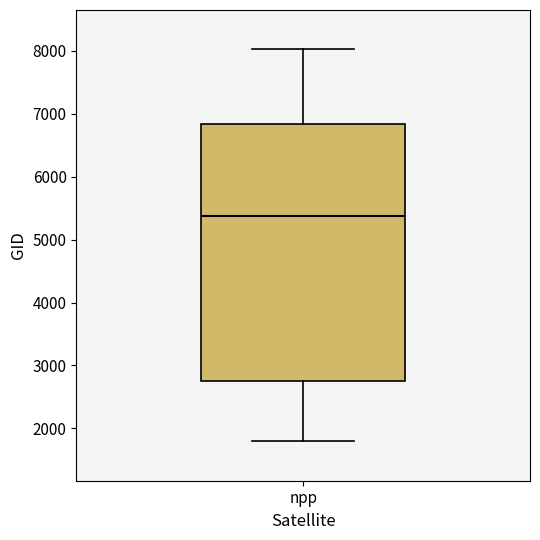

Transcribe this box plot: give where the median line is, the range the box spans, and where the two whiskers end, as read against the y-axis. The values are not printed on the chart, so give them approximately, as read against the axis.

median 5400, box 2700 to 6800, whiskers 1800 to 8000